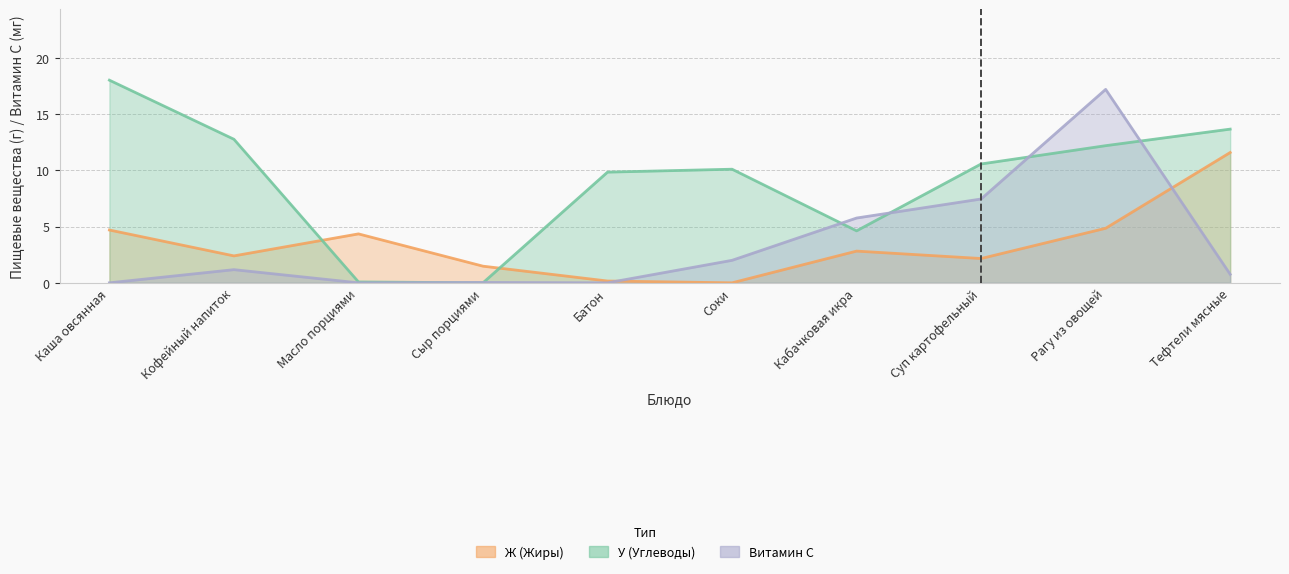

At Суп картофельный, list the series in order from smallest to largest.

Ж (Жиры), Витамин С, У (Углеводы)